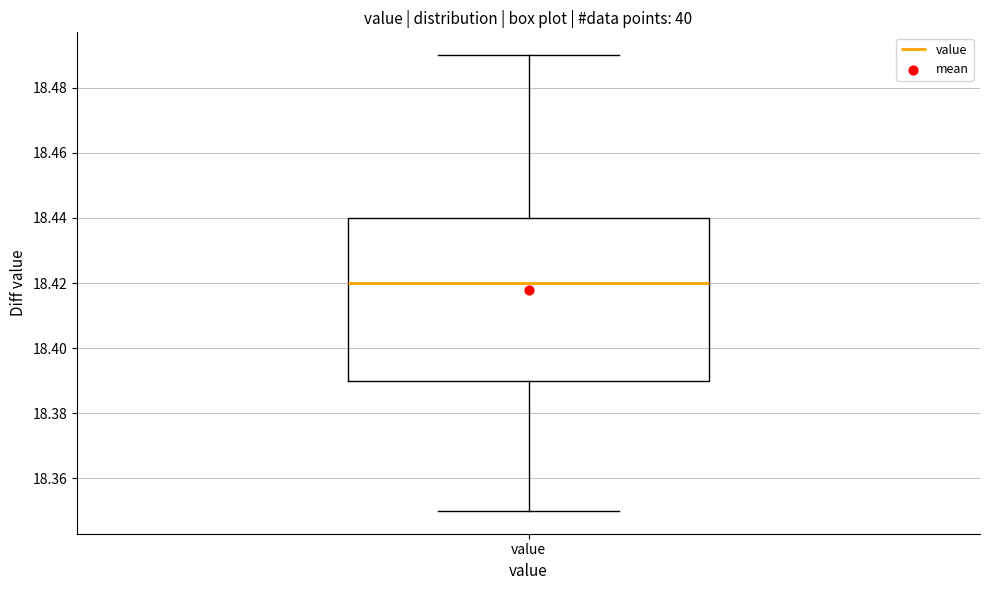

Where does the median line of the box for value sit on the y-axis? The values are not printed on the chart, so give them approximately, as read against the axis.

18.42